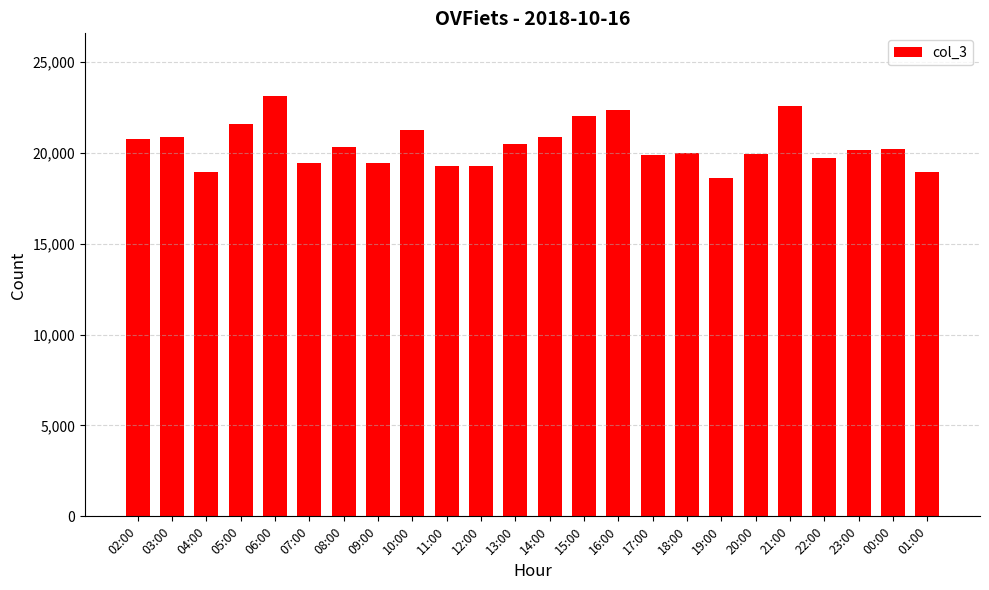

Which category has the lowest value across all series?

19:00